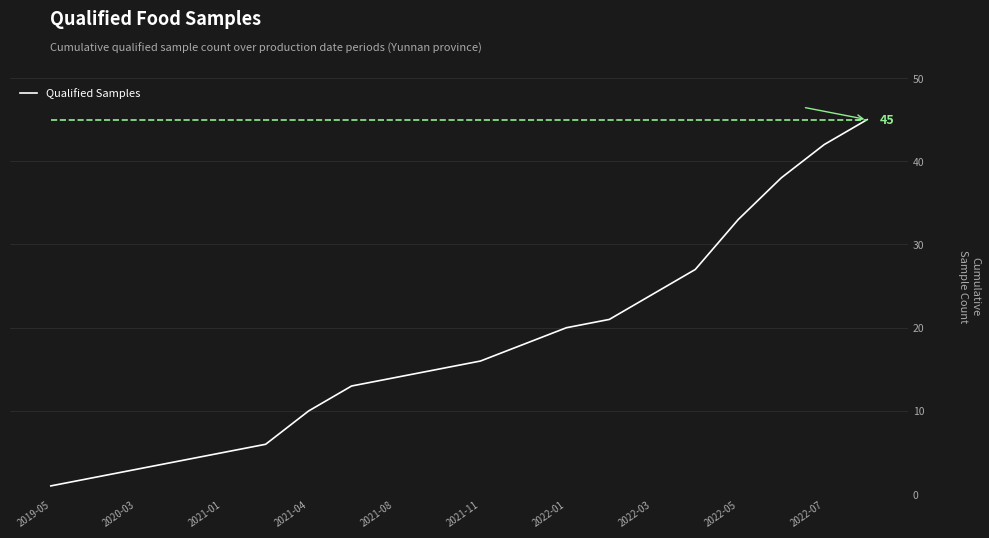

Does the chart display data point markers on the line(s)?

No